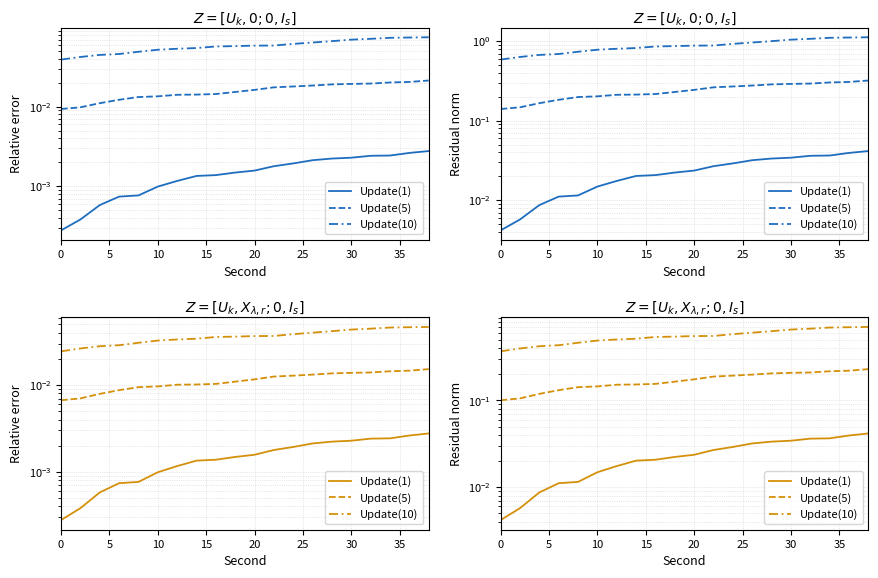

How many distinct data groups are displayed?

3